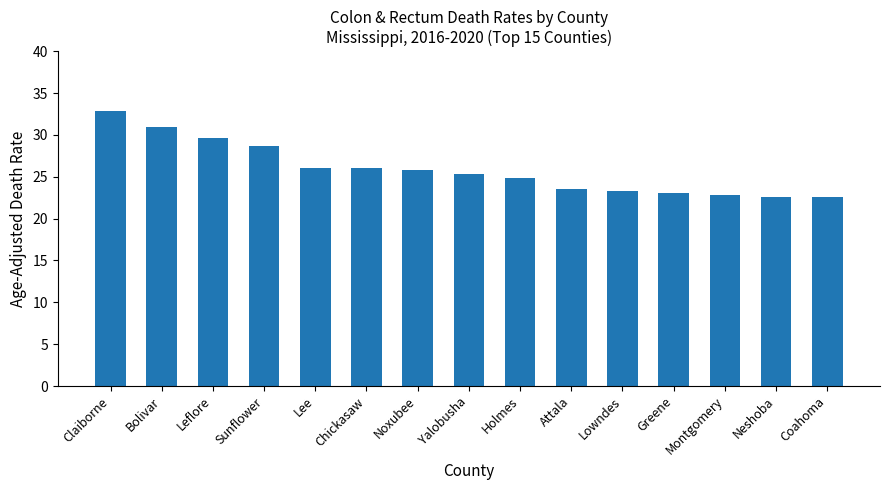

What is the greatest value displayed?

32.8